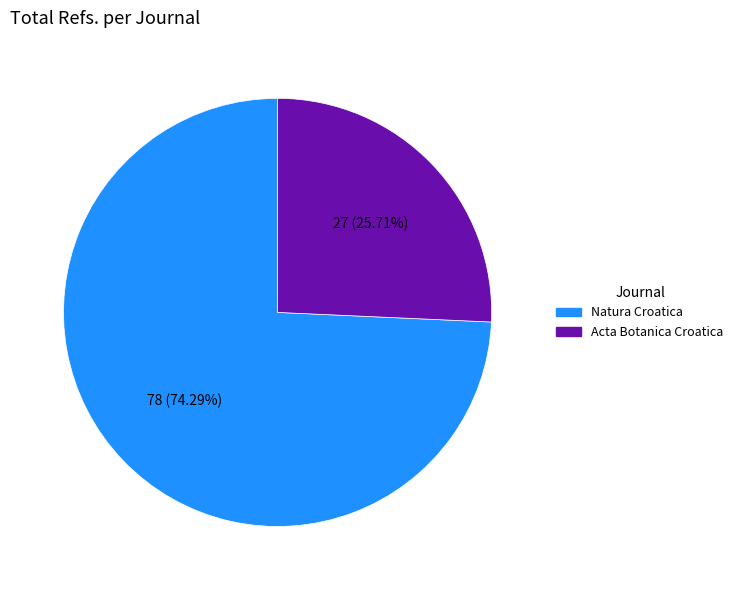

Is the sum of Acta Botanica Croatica and Natura Croatica greater than half?

Yes